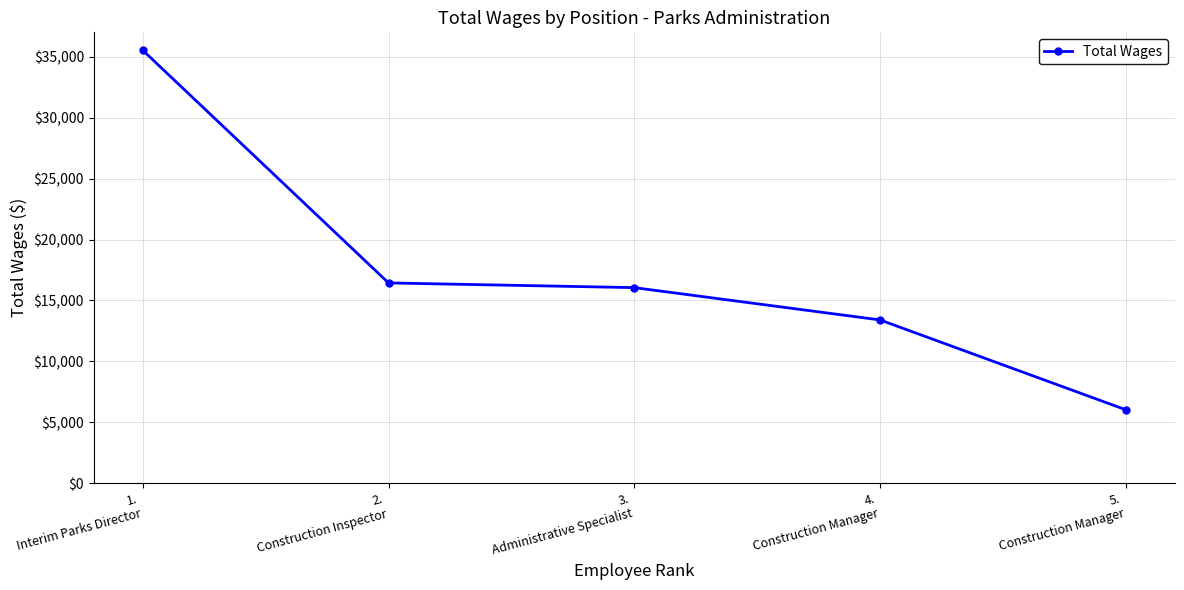

What is the difference between the maximum and minimum values?

29514